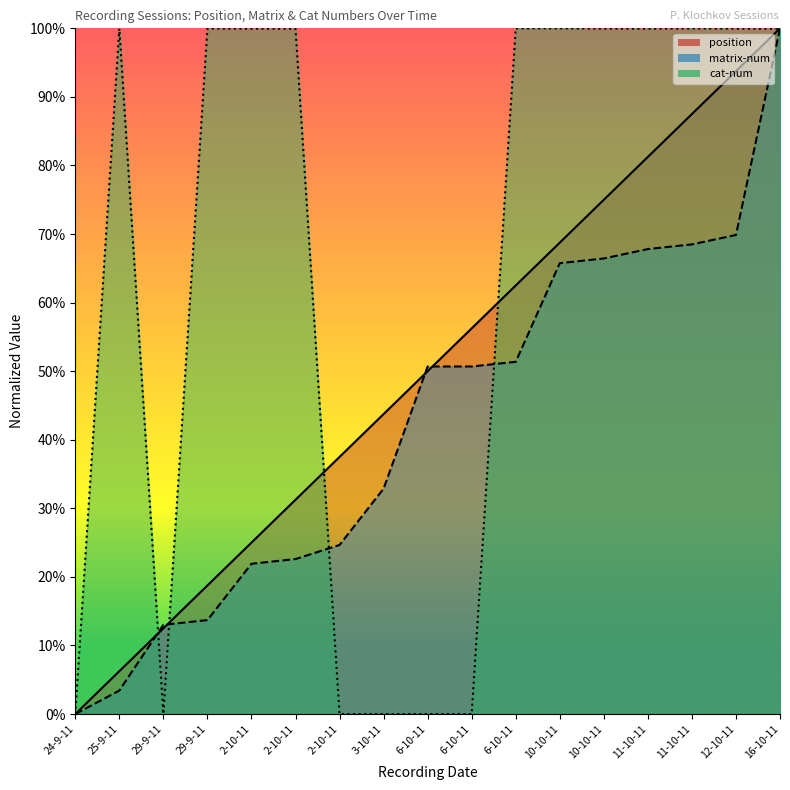

Which category has the highest value across all series?

16-10-11